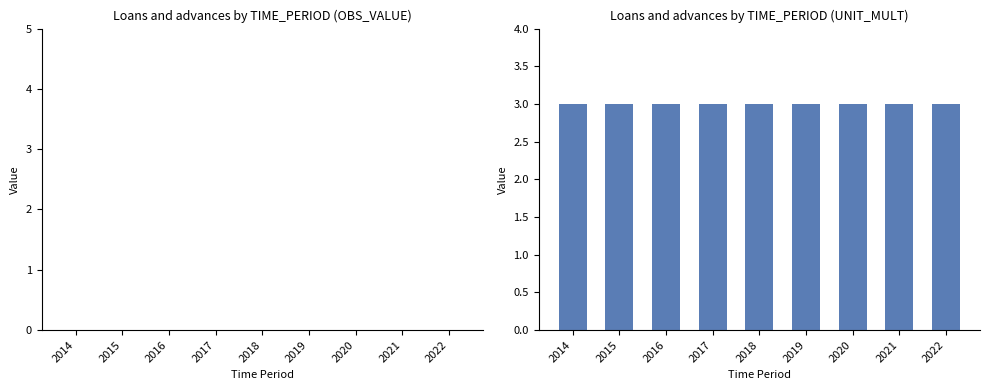

Reading right to left, transcribe all the data shown in this chart.

OBS_VALUE: 0	0	0	0	0	0	0	0	0
UNIT_MULT: 3	3	3	3	3	3	3	3	3